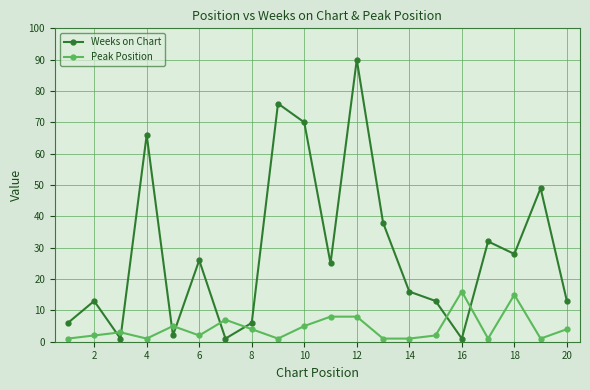

What is the maximum value shown in the chart?

90